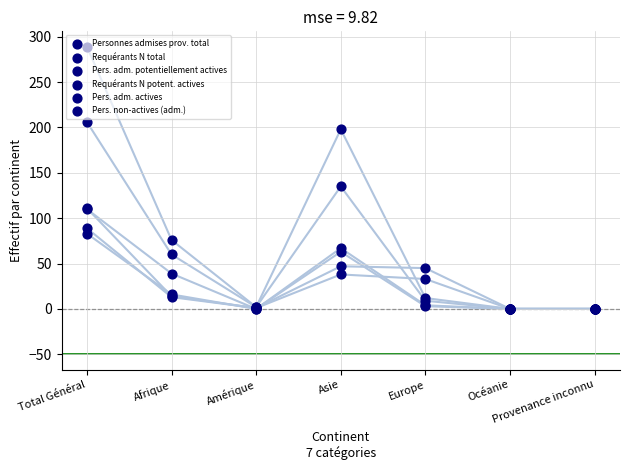

At how many categories does at least one series exceed 183?

2